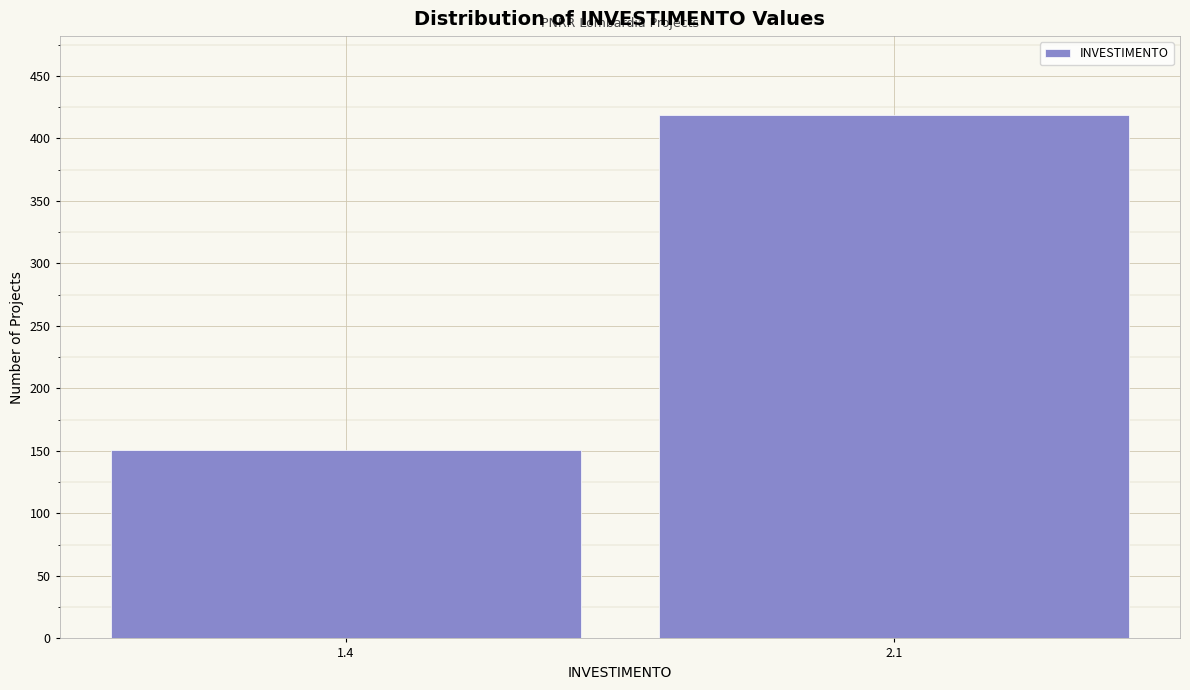

Reading left to right, transcribe all the data shown in this chart.

151	419